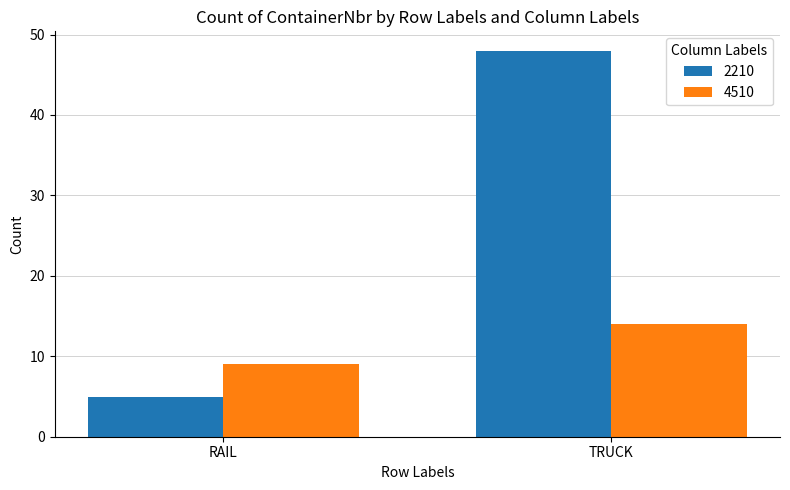

Are the bars grouped side by side (vs. stacked)?

Yes